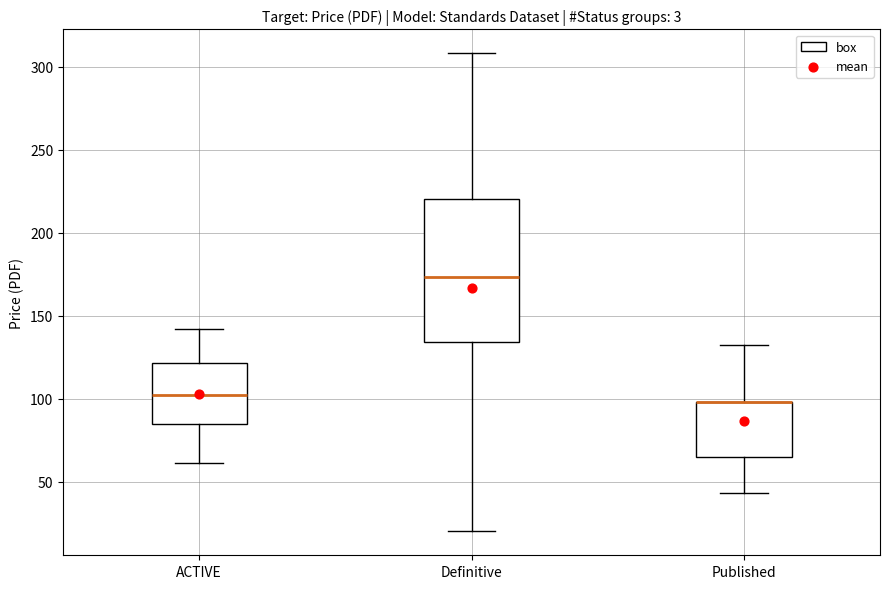

Where is the lower edge of the box for Published on the y-axis? The values are not printed on the chart, so give them approximately, as read against the axis.

65